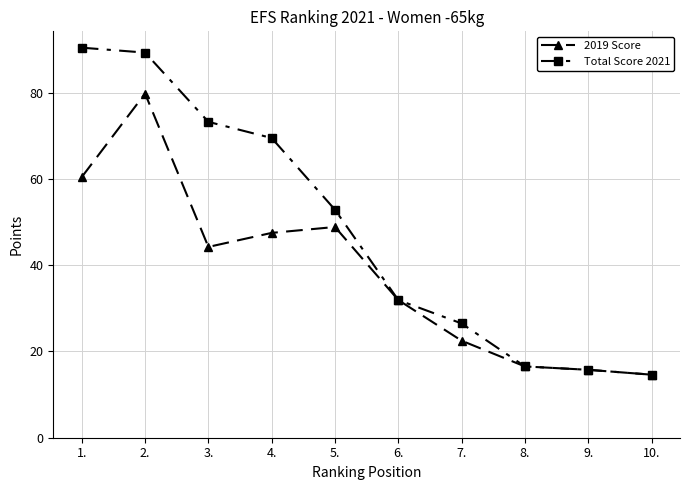

Which series changed the most between 3. and 10.?

Total Score 2021